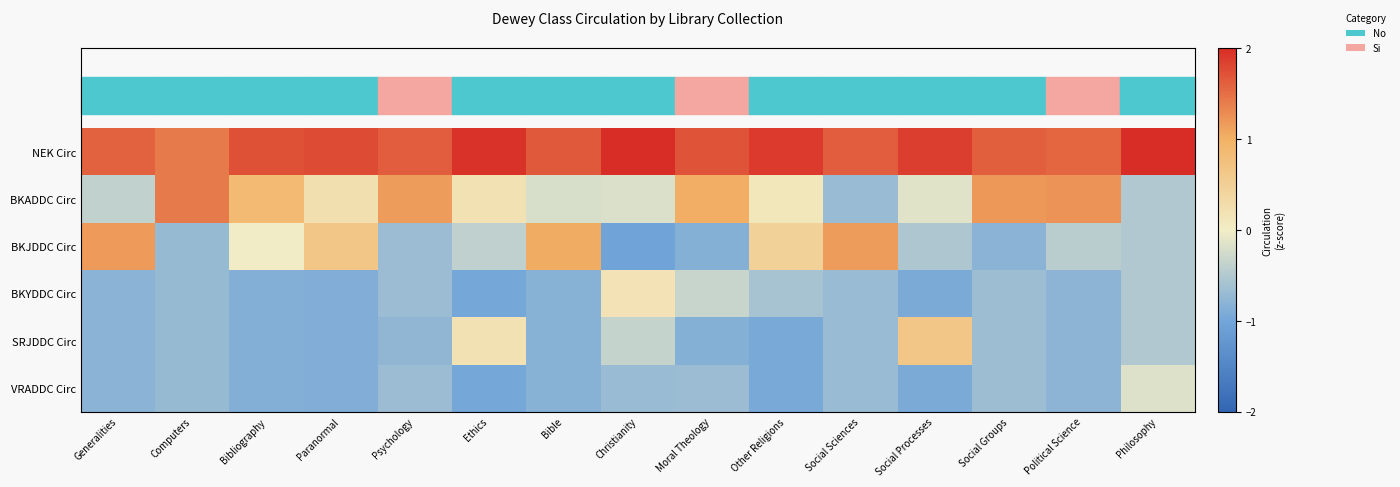

Between Philosophy and Moral Theology, which is larger?

Philosophy